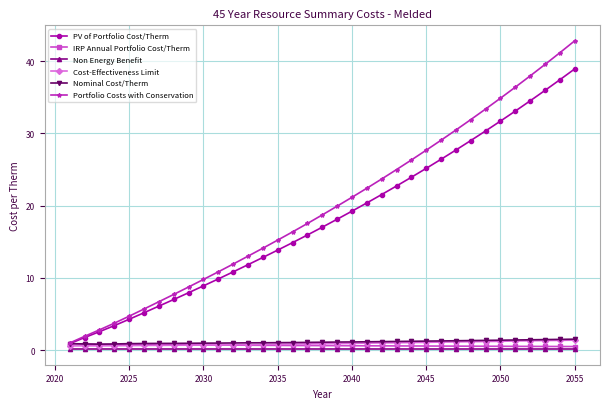

Which series has the largest range (max minus min)?

Portfolio Costs with Conservation